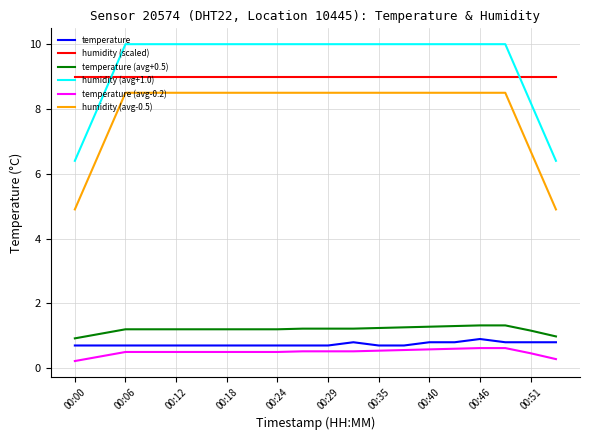

True or false: humidity (avg+1.0) and temperature intersect in this chart.

False